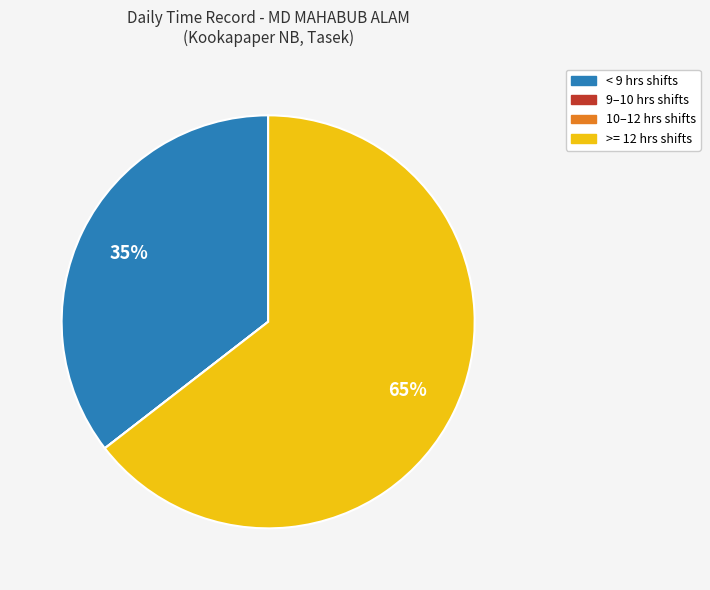

Does any single category account for the majority?

Yes